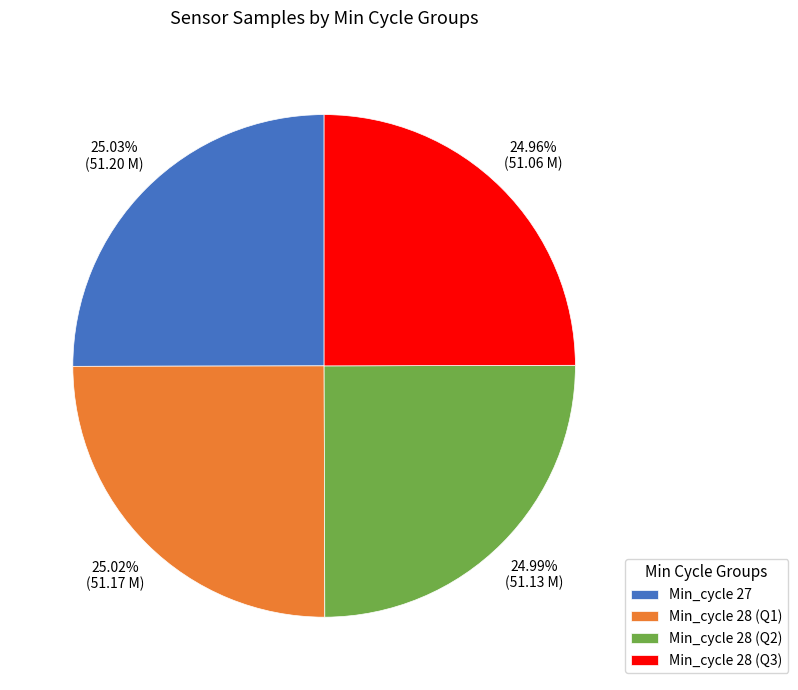

How many slices are in this pie chart?

4